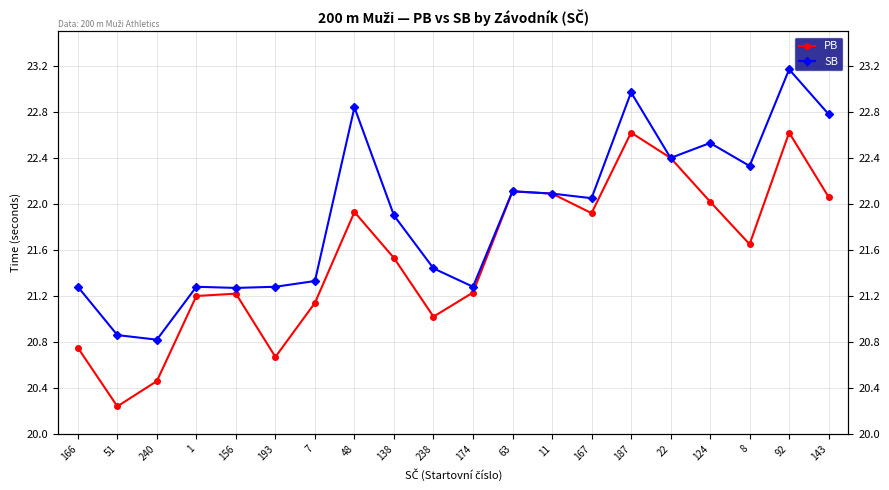

What is the value of the PB point at the 13th from the left?

22.1